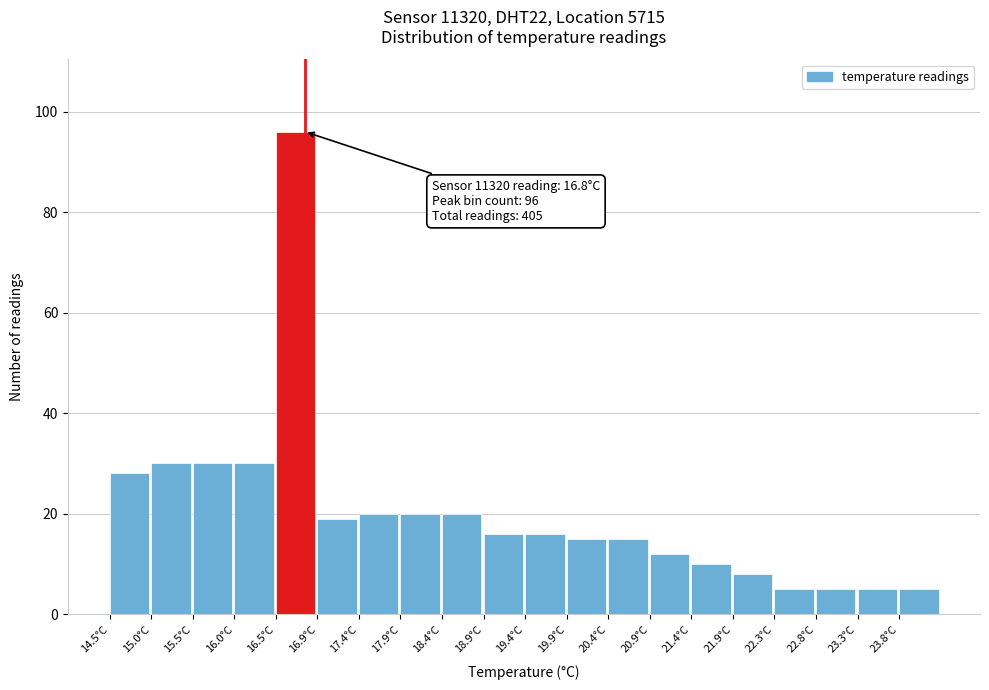

Which range on the x-axis has the tallest bar?

16.46 to 16.95